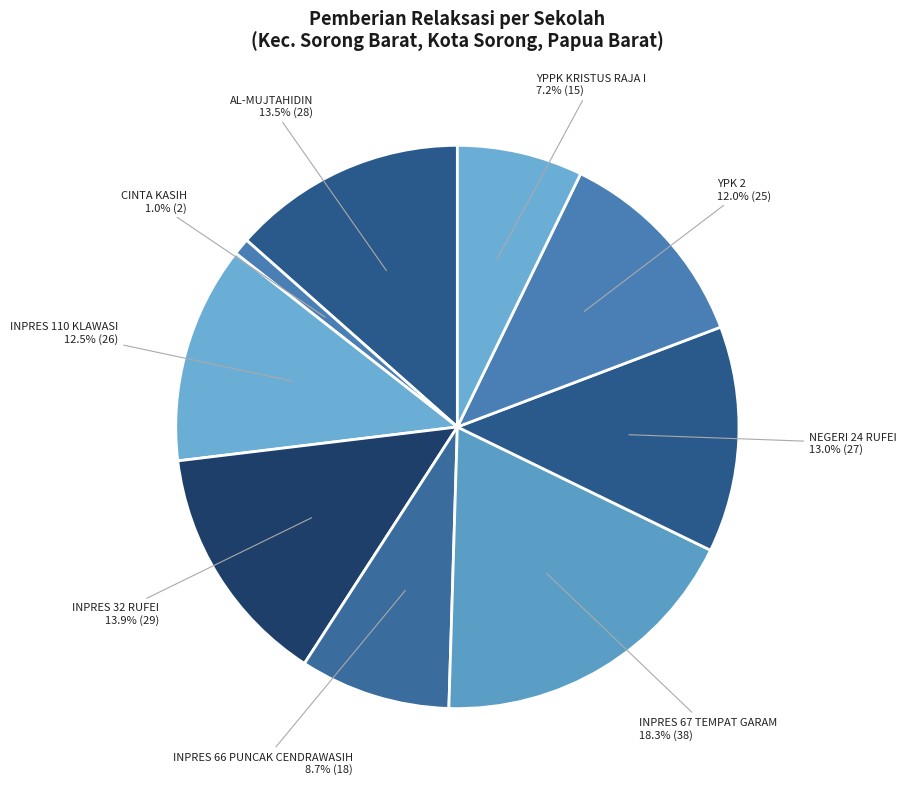

Which slice is the smallest?

SD CINTA KASIH KOTA SORONG